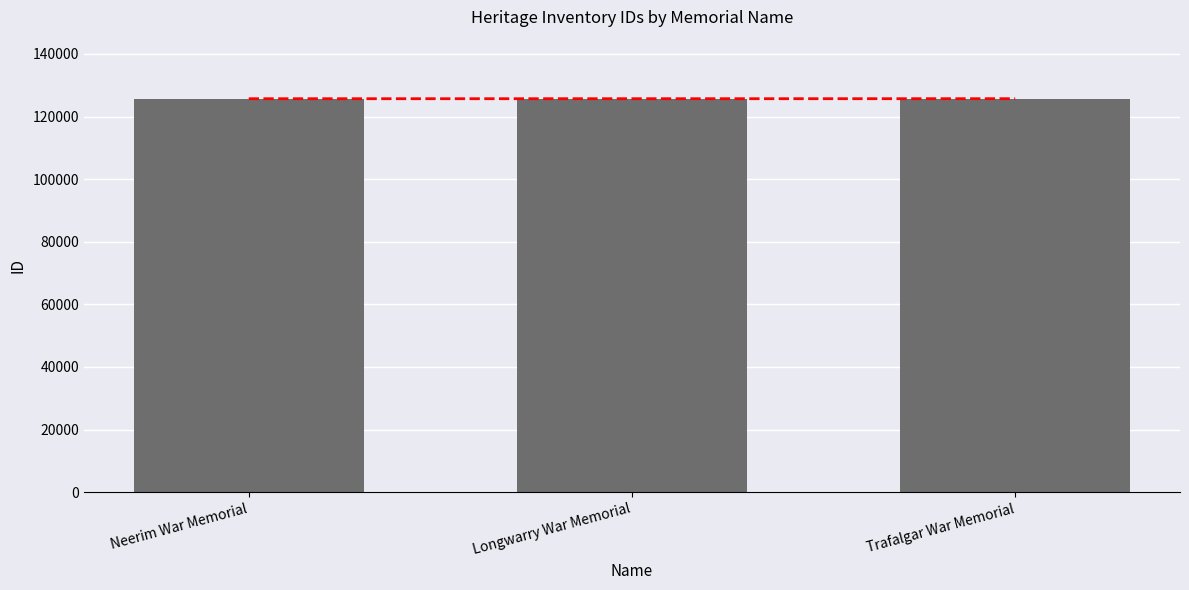

How many data points are above 125713?

1